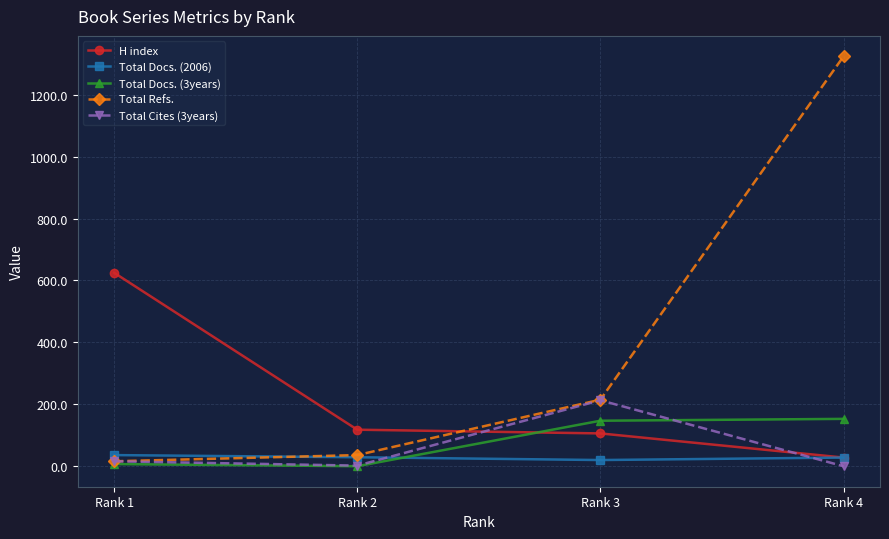

What is the sum of the Total Docs. (2006) values at Rank 3 and Rank 4?

48